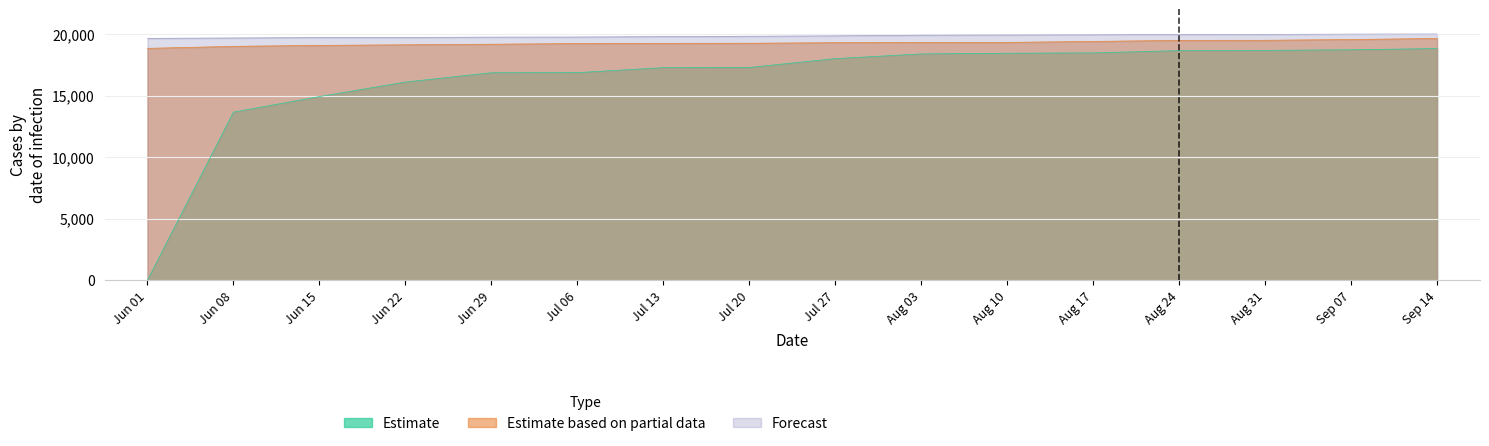

At Jun 15, list the series in order from largest to smallest.

Forecast, Estimate based on partial data, Estimate